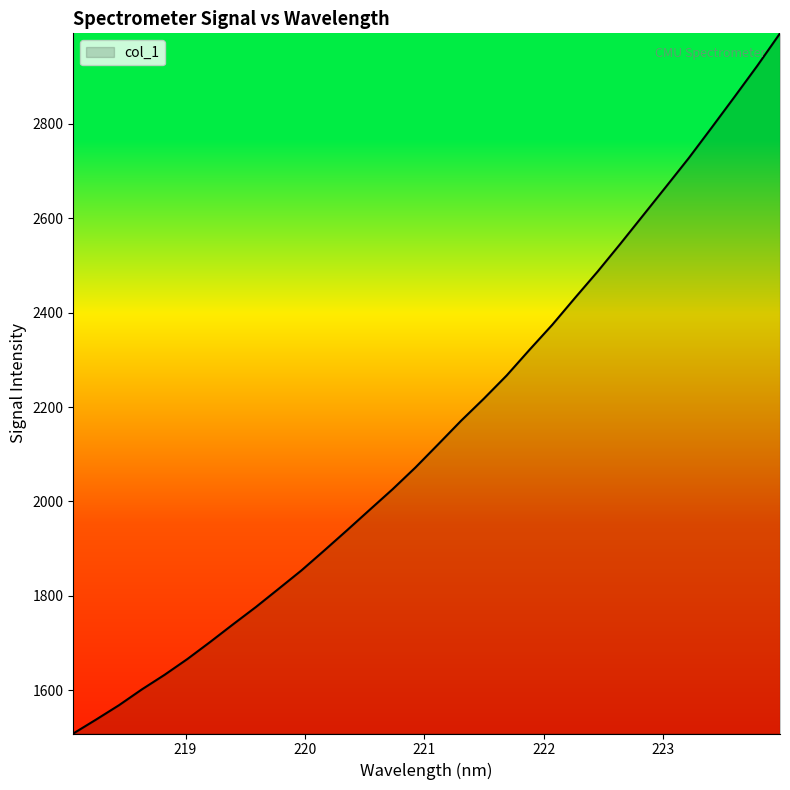

How many lines are shown in the chart?

1